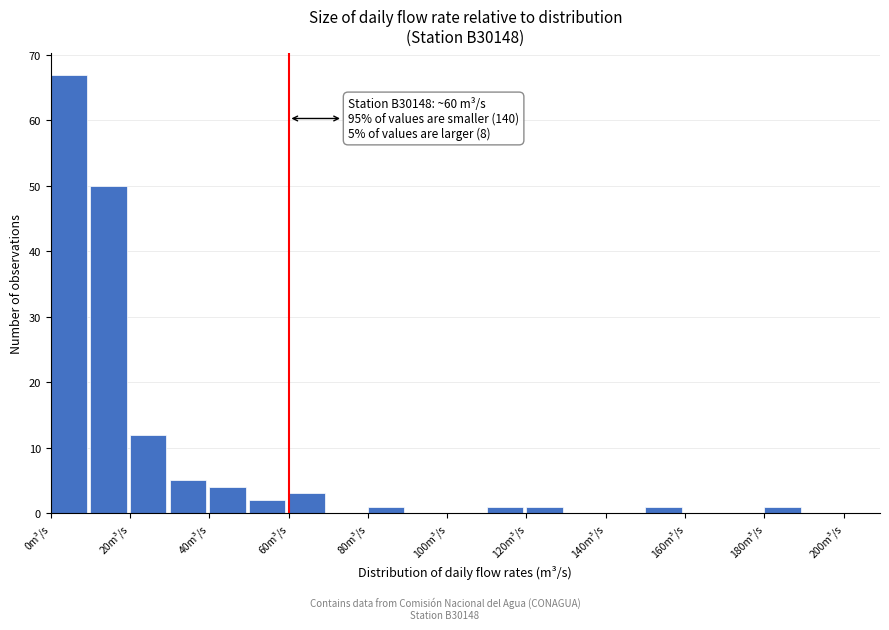

Which range on the x-axis has the tallest bar?

0 to 10